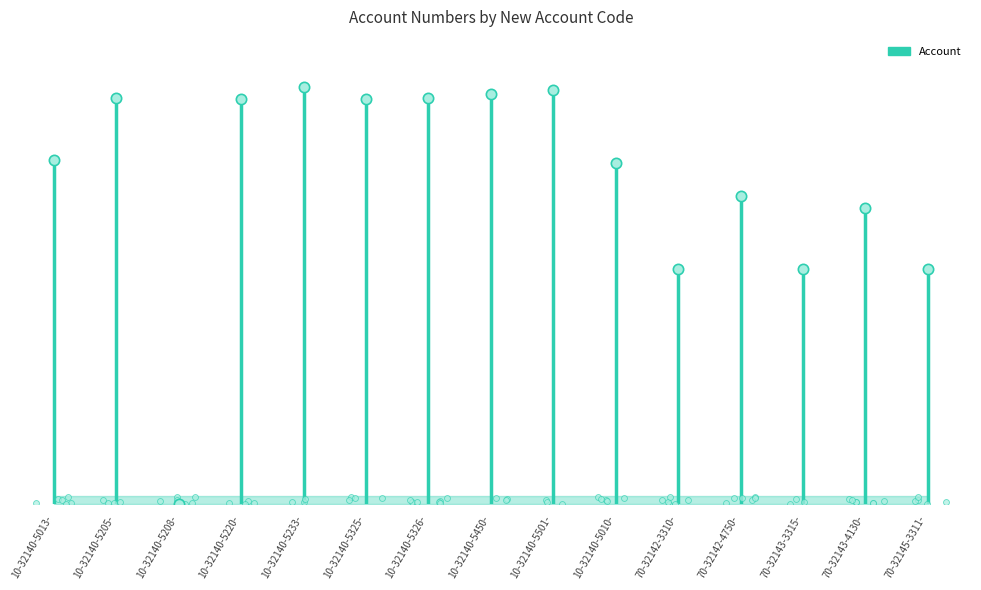

What is the change in value from 10-32140-5013- to 10-32140-5325-?

+109000